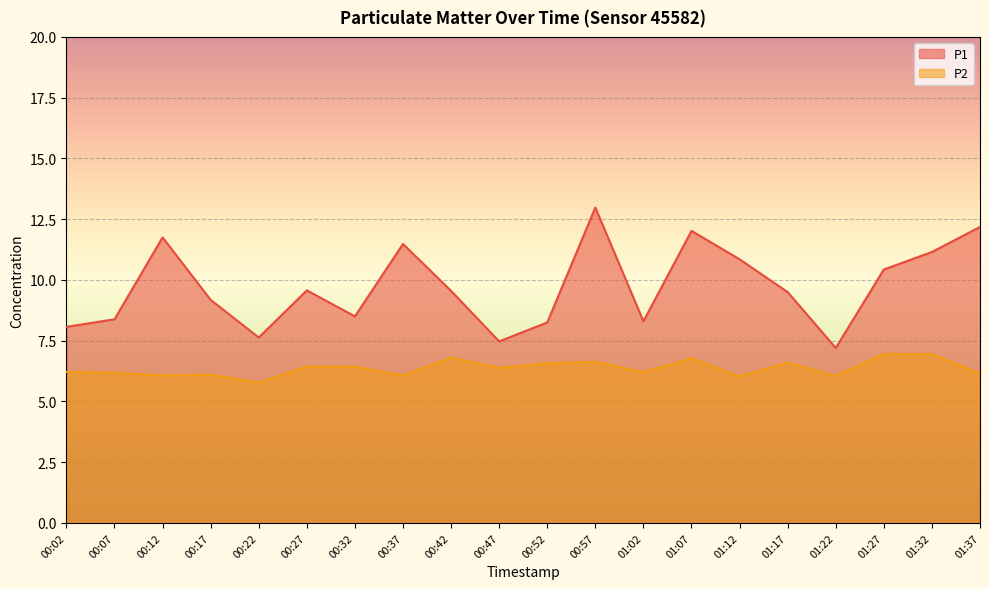

Where does the P1 series first go above 9?

00:12